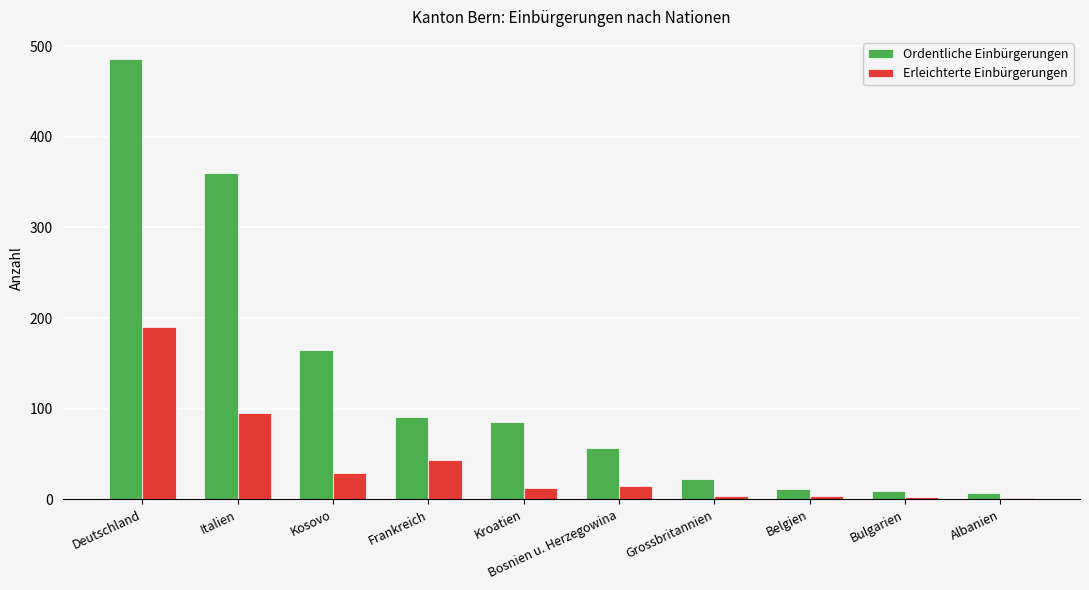

Count the number of categories in the chart.

10